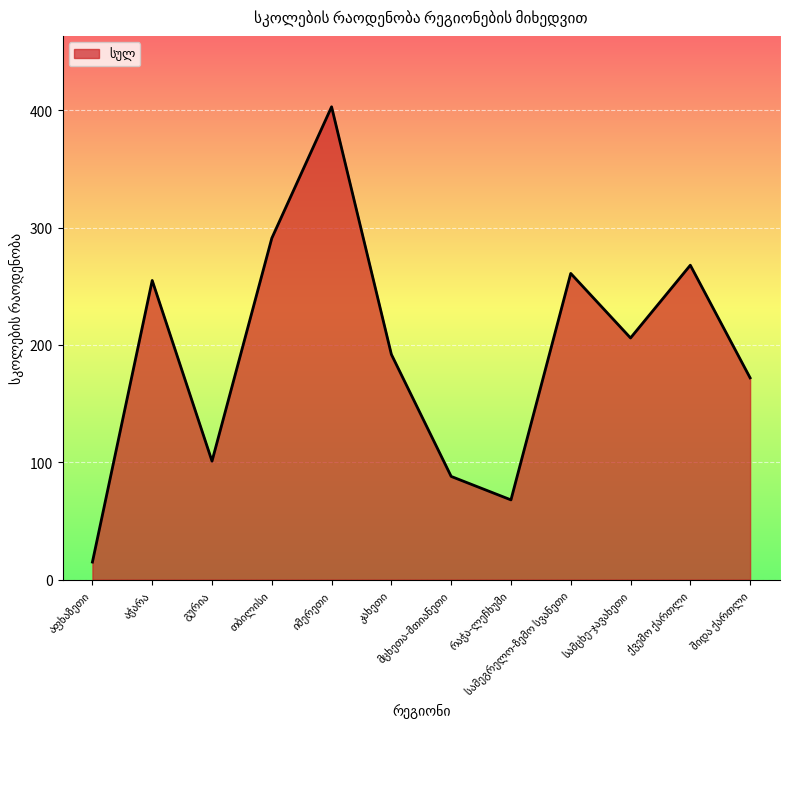

Reading left to right, extract all data points from this chart.

15	255	101	291	403	192	88	68	261	206	268	172